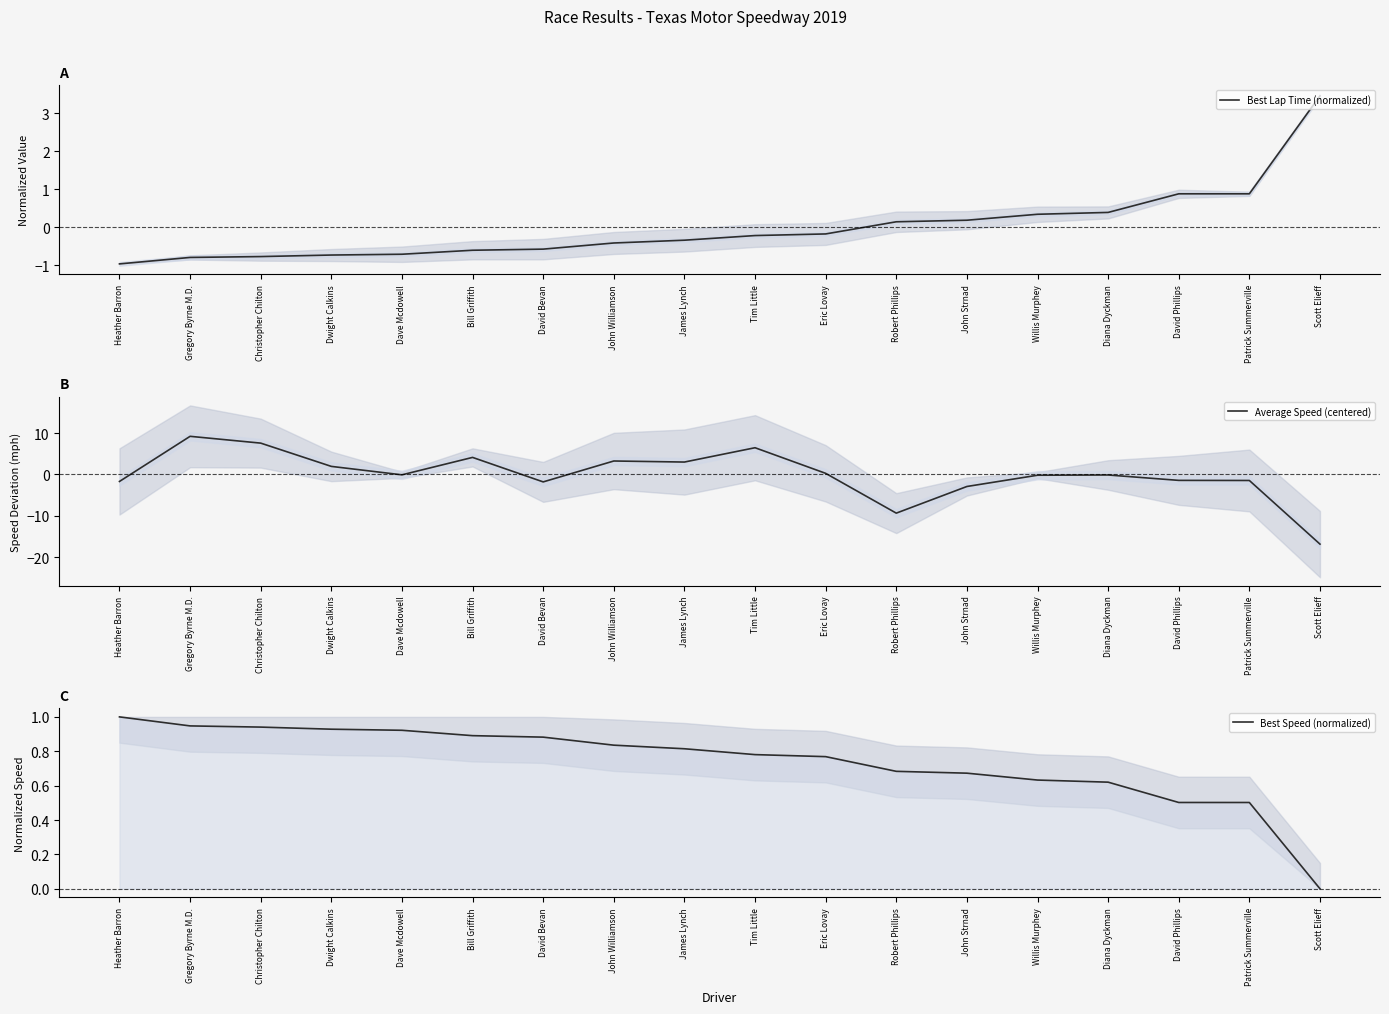

What is the maximum value for Average Speed (centered)?

9.2